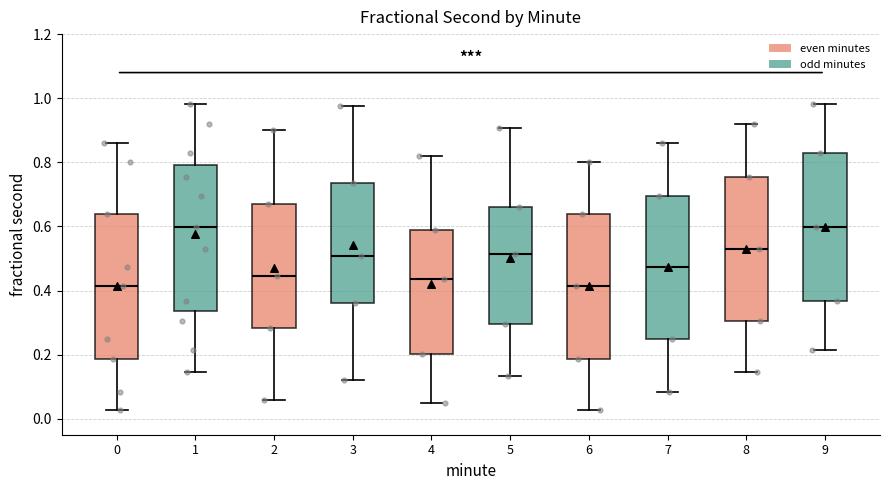

Reading left to right, transcribe this box plot: for each box, give where its median line is, the range the box spans, and where its two whiskers end, as read against the y-axis. The values are not printed on the chart, so give them approximately, as read against the axis.

0: median 0.42, box 0.18 to 0.64, whiskers 0.02 to 0.86
1: median 0.60, box 0.34 to 0.80, whiskers 0.14 to 0.98
2: median 0.44, box 0.28 to 0.68, whiskers 0.06 to 0.90
3: median 0.50, box 0.36 to 0.74, whiskers 0.12 to 0.98
4: median 0.44, box 0.20 to 0.58, whiskers 0.04 to 0.82
5: median 0.52, box 0.30 to 0.66, whiskers 0.14 to 0.90
6: median 0.42, box 0.18 to 0.64, whiskers 0.02 to 0.80
7: median 0.48, box 0.24 to 0.70, whiskers 0.08 to 0.86
8: median 0.52, box 0.30 to 0.76, whiskers 0.14 to 0.92
9: median 0.60, box 0.36 to 0.84, whiskers 0.22 to 0.98